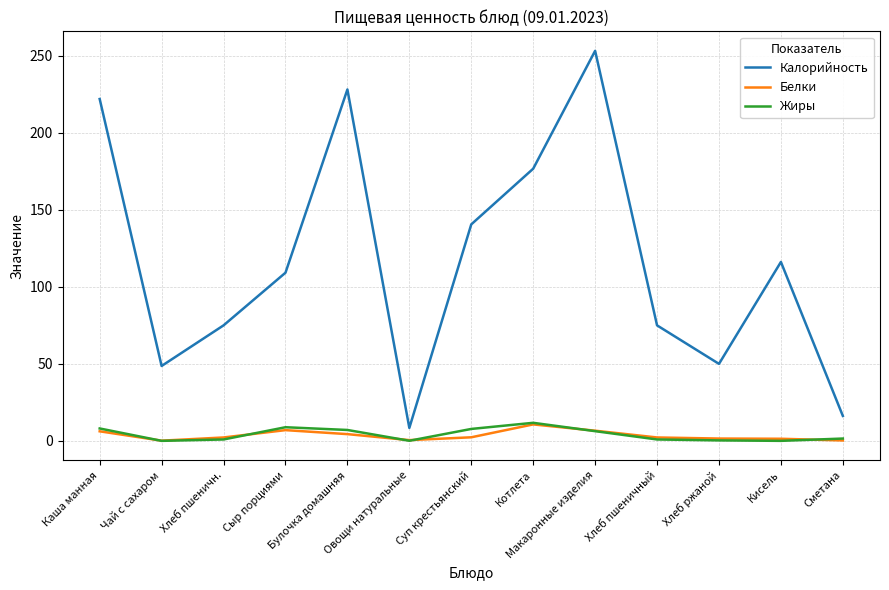

Is it true that Калорийность equals 69.5 at Чай с сахаром?

False